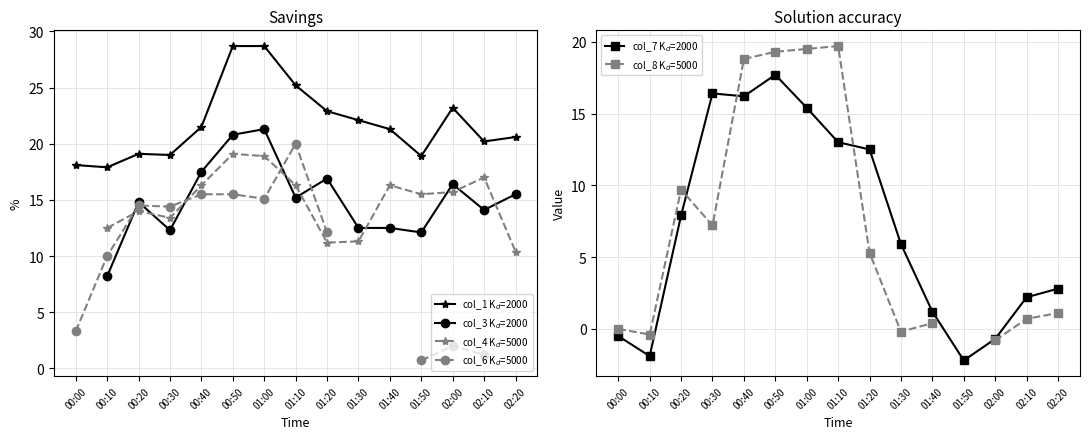

In col_8 K$_d$=5000, how many points are higher than both neighbors (excluding endpoints)?

2